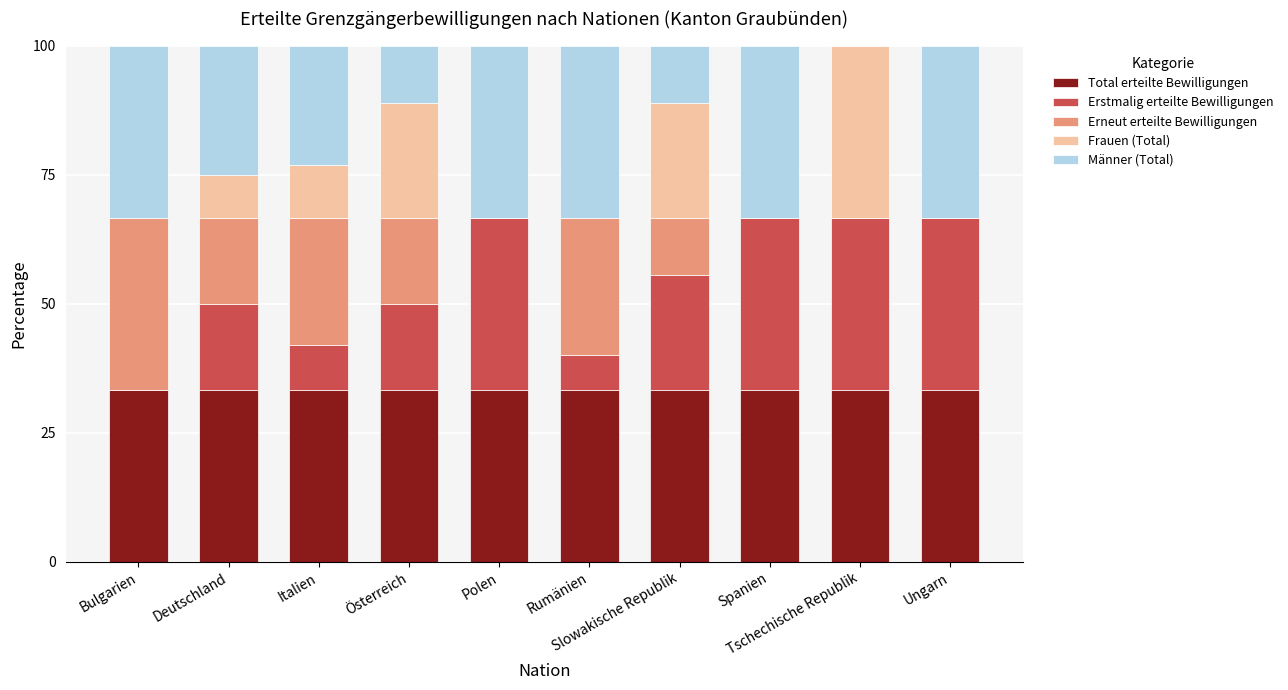

What is the highest value of the Total erteilte Bewilligungen series?

33.3